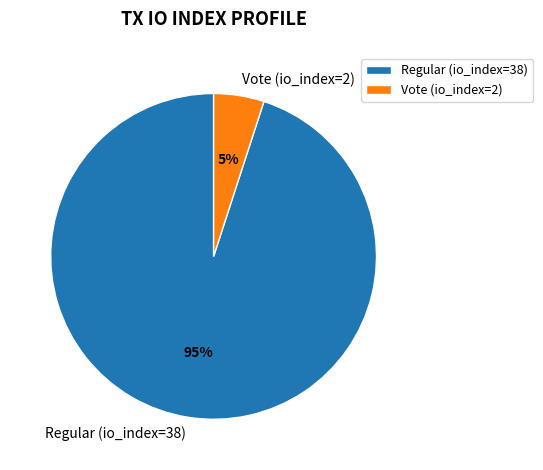

Which slice is the largest?

Regular (io_index=38)